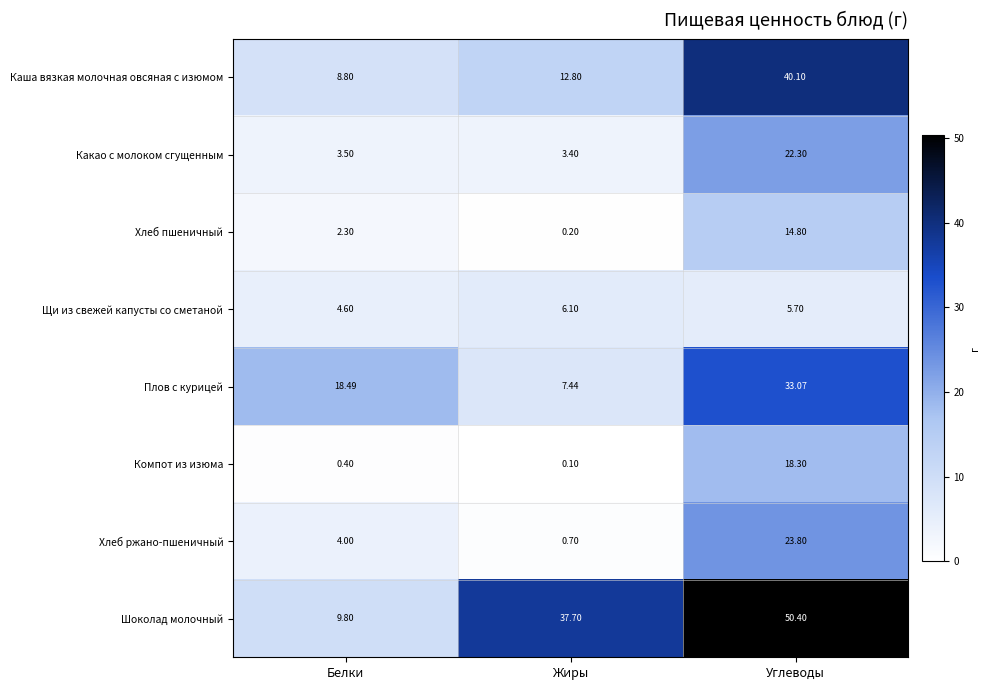

Which series has the widest spread of values?

Шоколад молочный